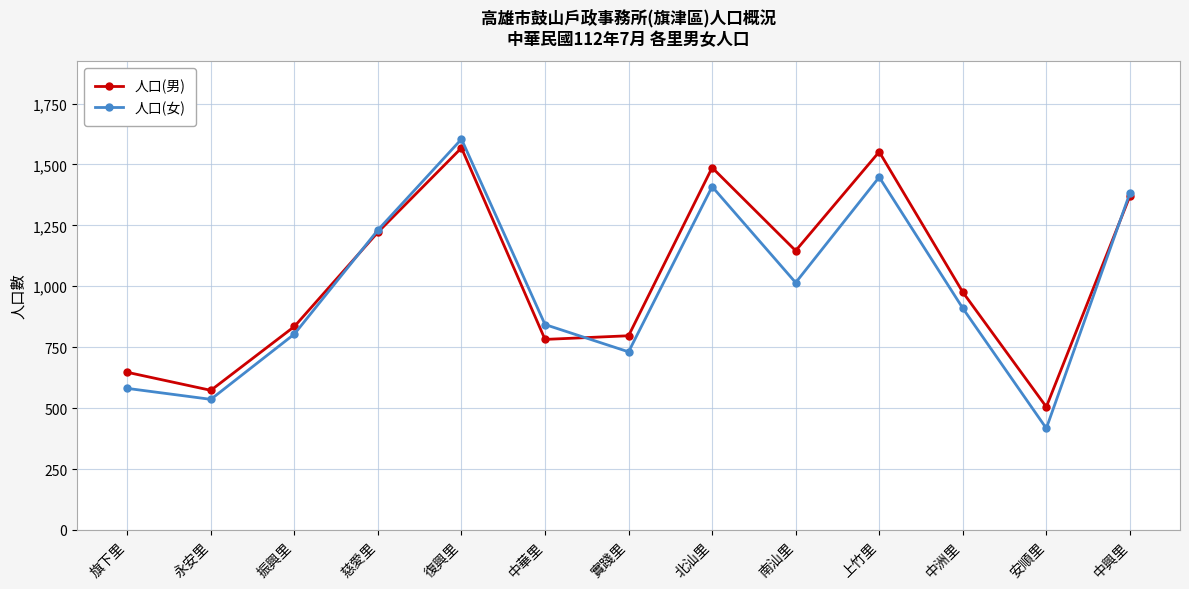

List the series in order of their peak value, lowest first.

人口(男), 人口(女)